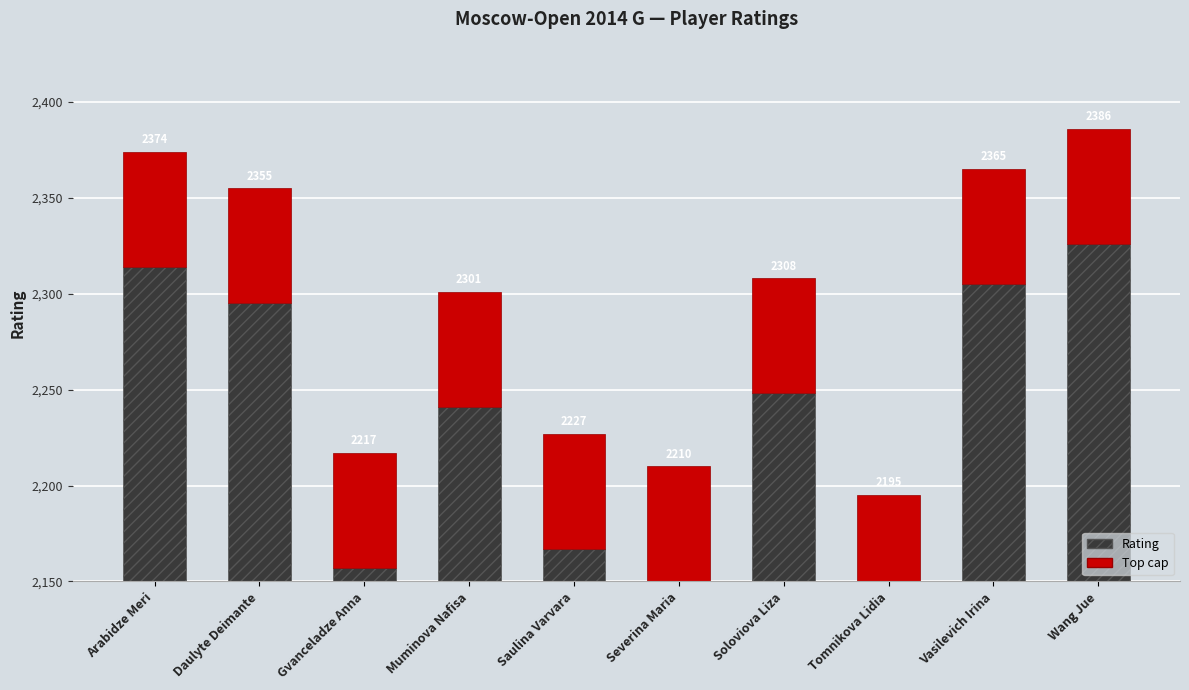

What is the sum of all values?

22338